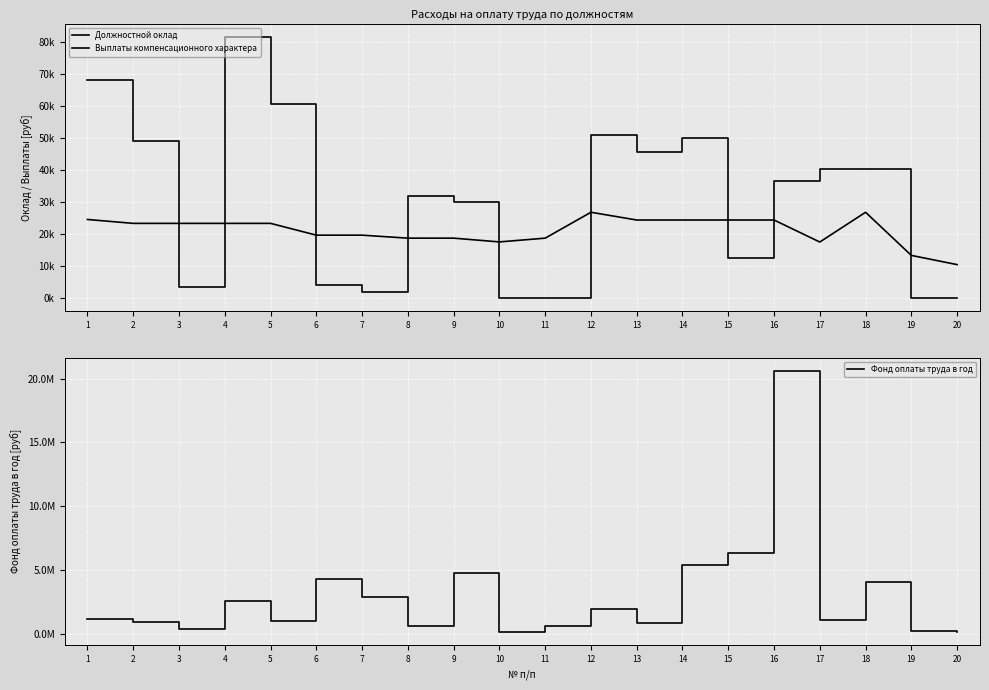

Which series has the widest spread of values?

Фонд оплаты труда в год